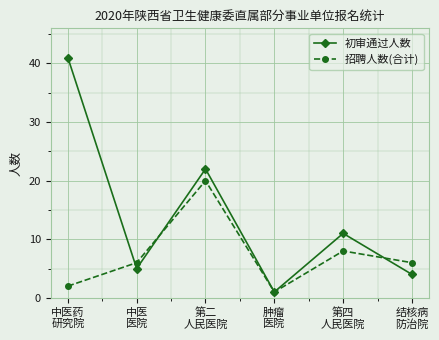

Between 中医药
研究院 and 第四
人民医院, which series saw the biggest shift?

初审通过人数